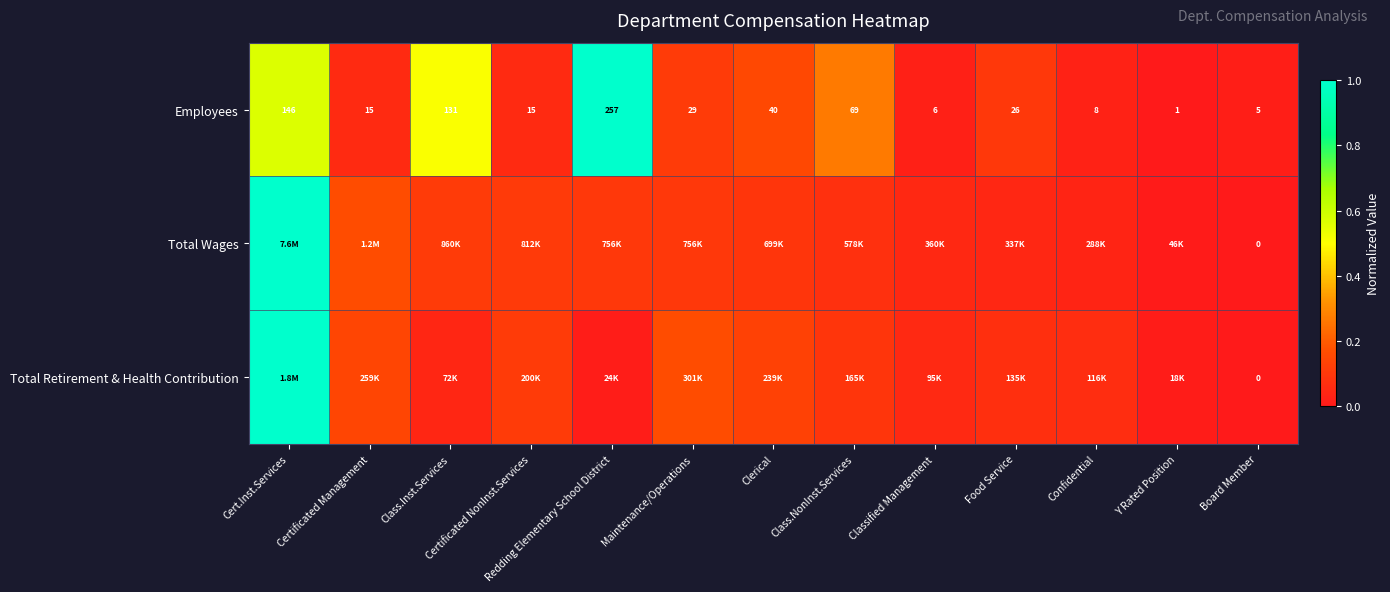

Where is Employees nearest to the value 129?

Class.Inst.Services